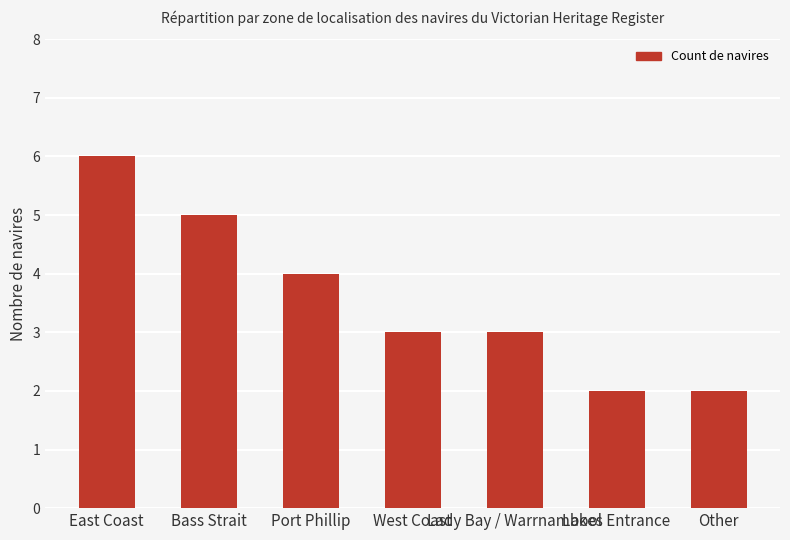

What is the difference between the maximum and minimum values?

4